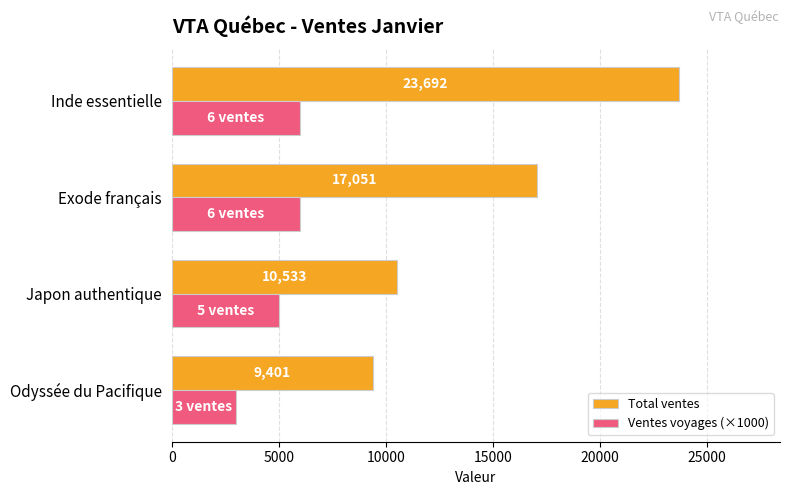

Count the number of categories in the chart.

4